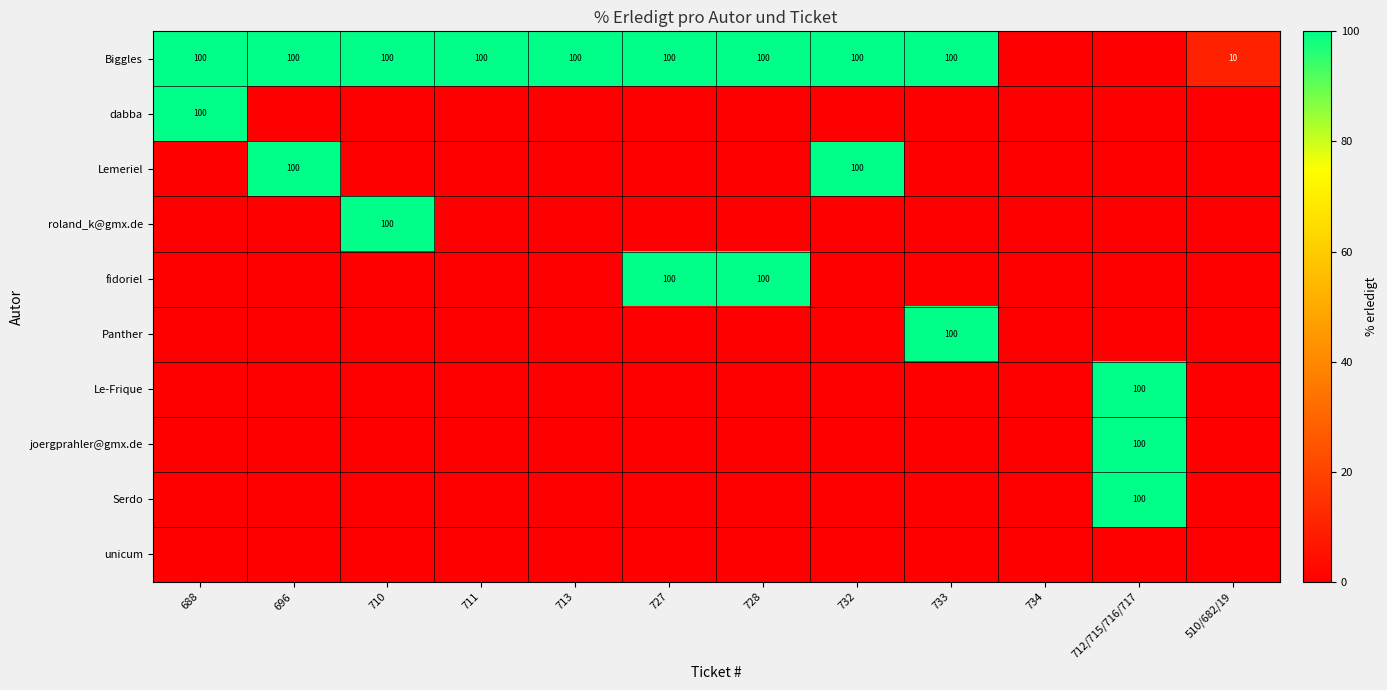

Count the number of categories in the chart.

12